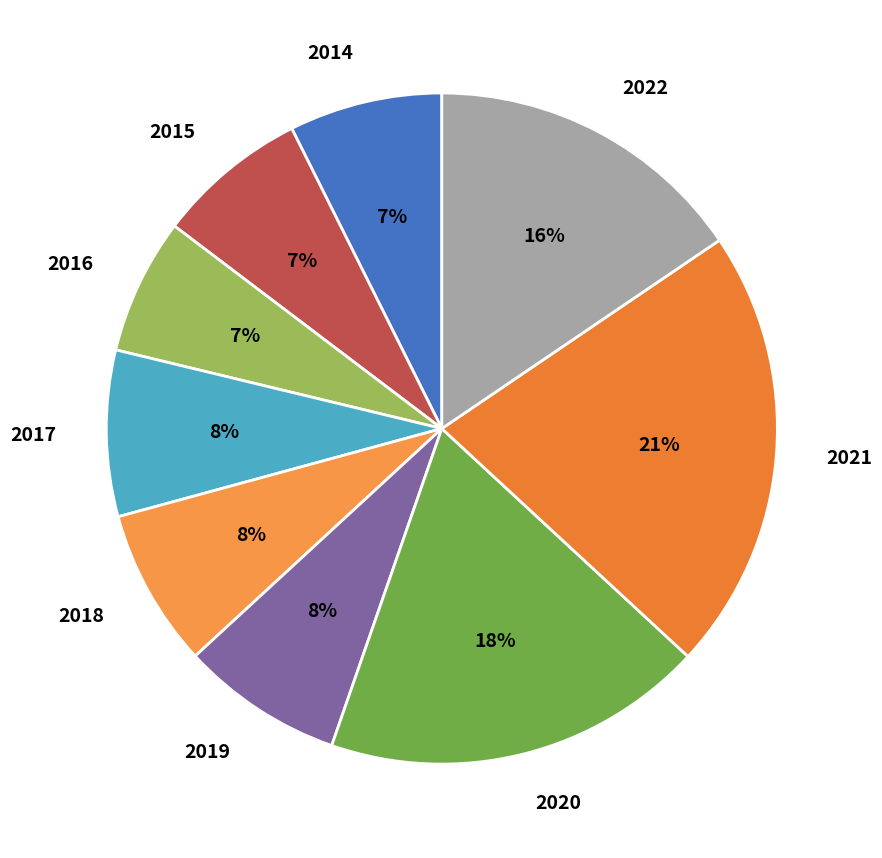

Approximately how many times larger is the value at 2018 compared to 2019?

1.0